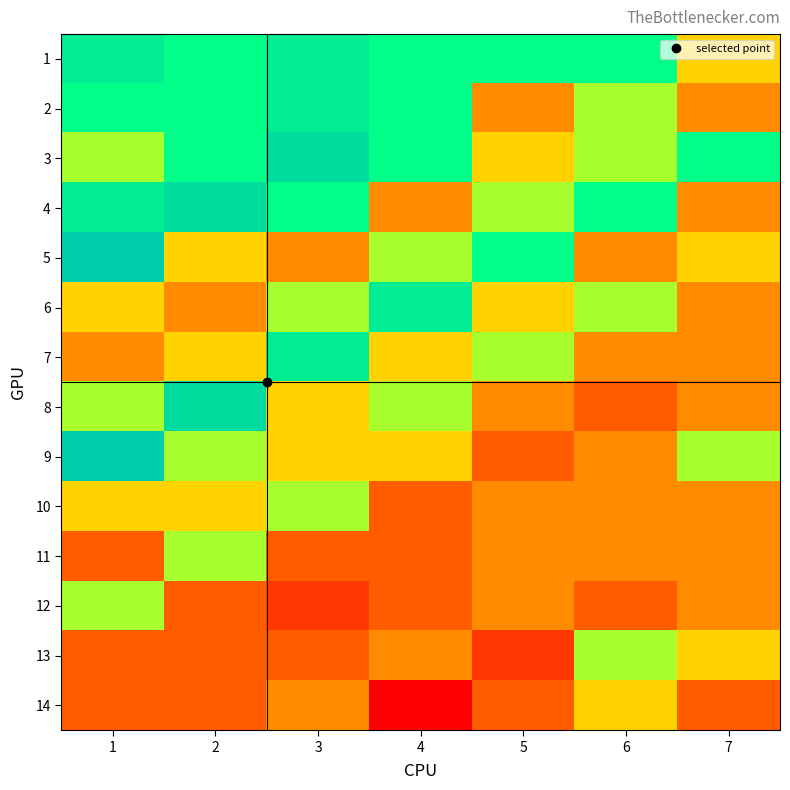

Between 2 and 3, which is larger?

3